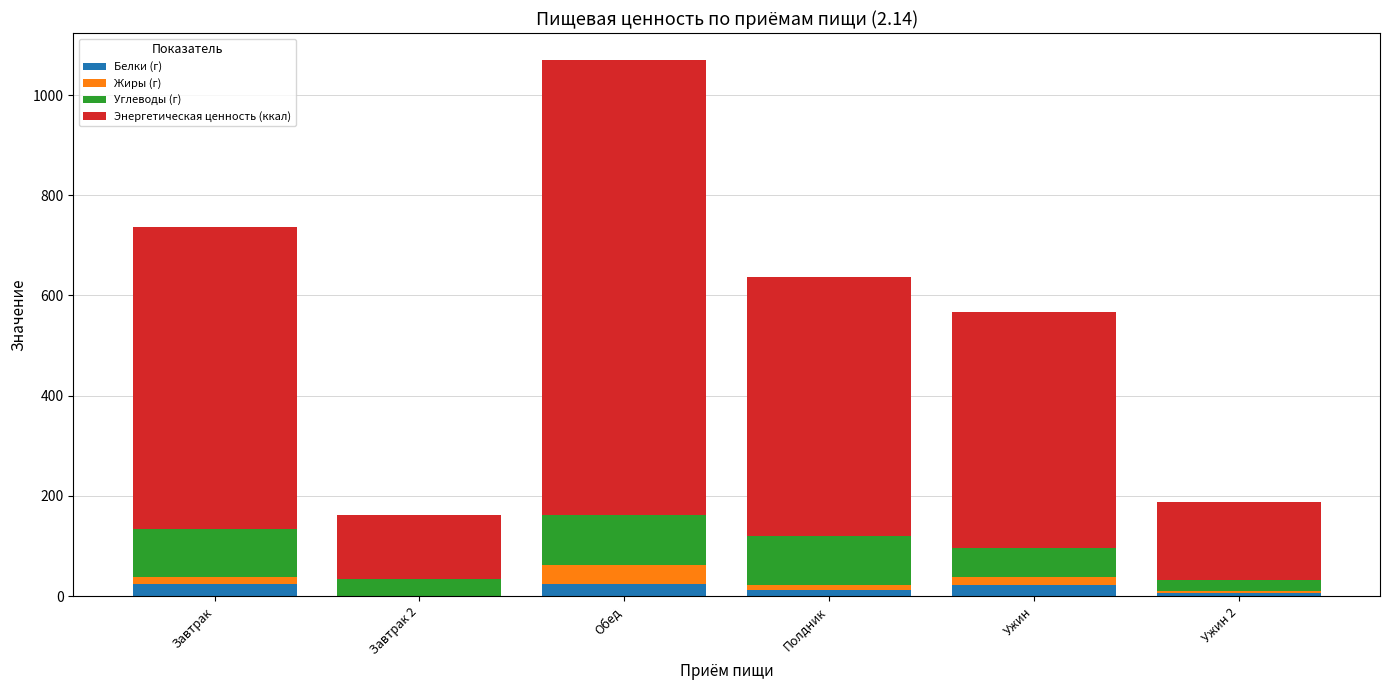

Are the bars horizontal?

No